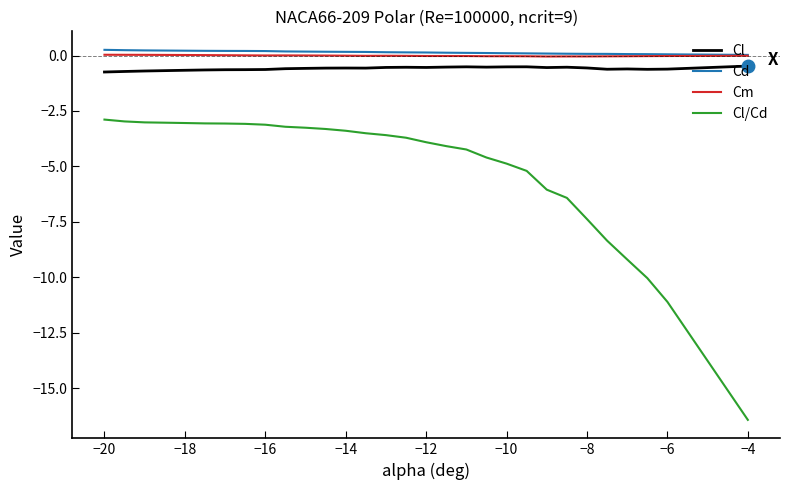

How many categories are shown in the chart?

30